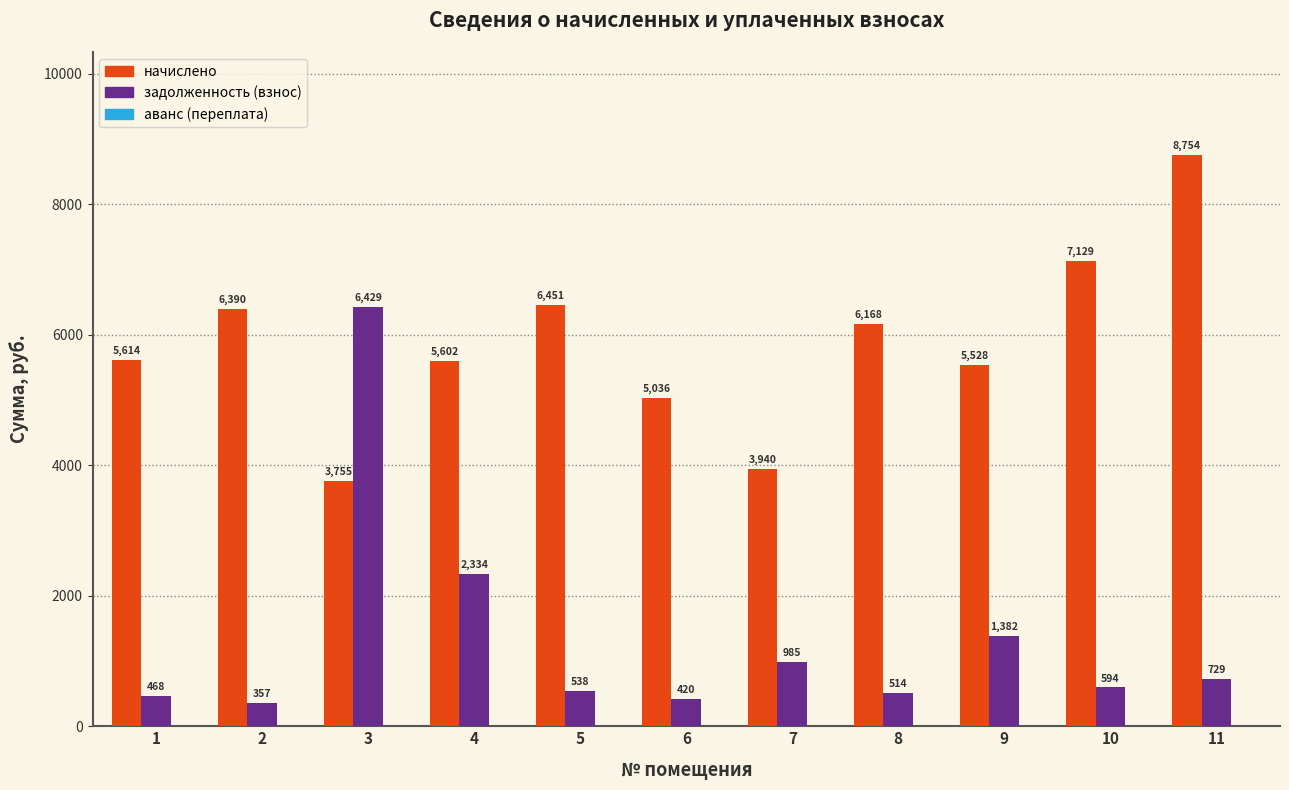

List the series in order of their overall mean, highest first.

начислено, задолженность (взнос)